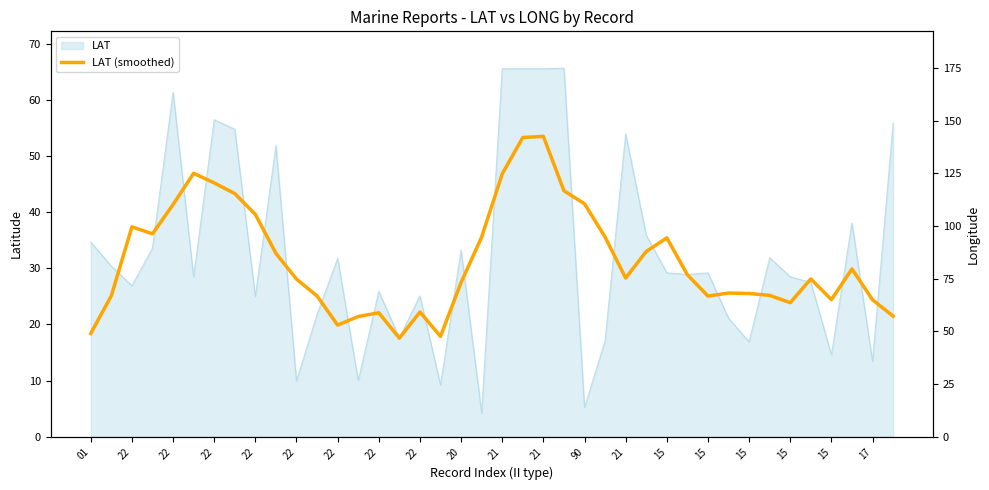

The value at 22 is 45.2. True or false?

True